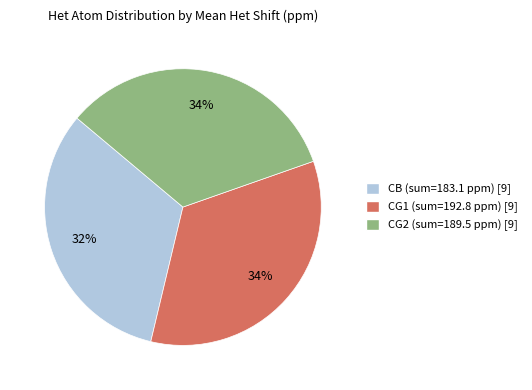

Which has a higher value, CB or CG2?

CG2